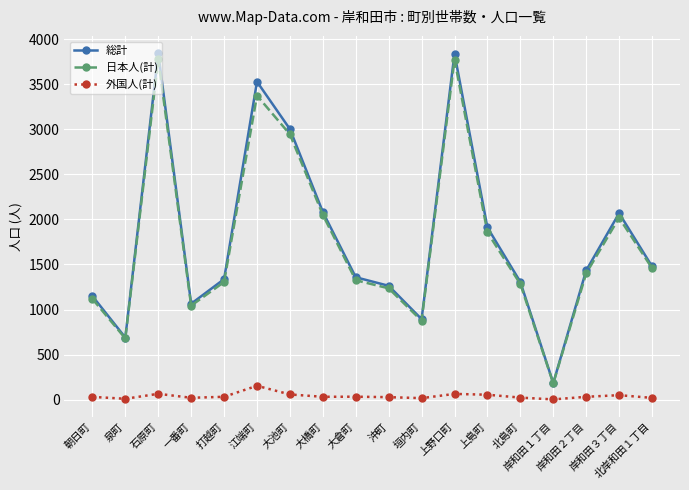

At how many categories does at least one series exceed 3462?

3